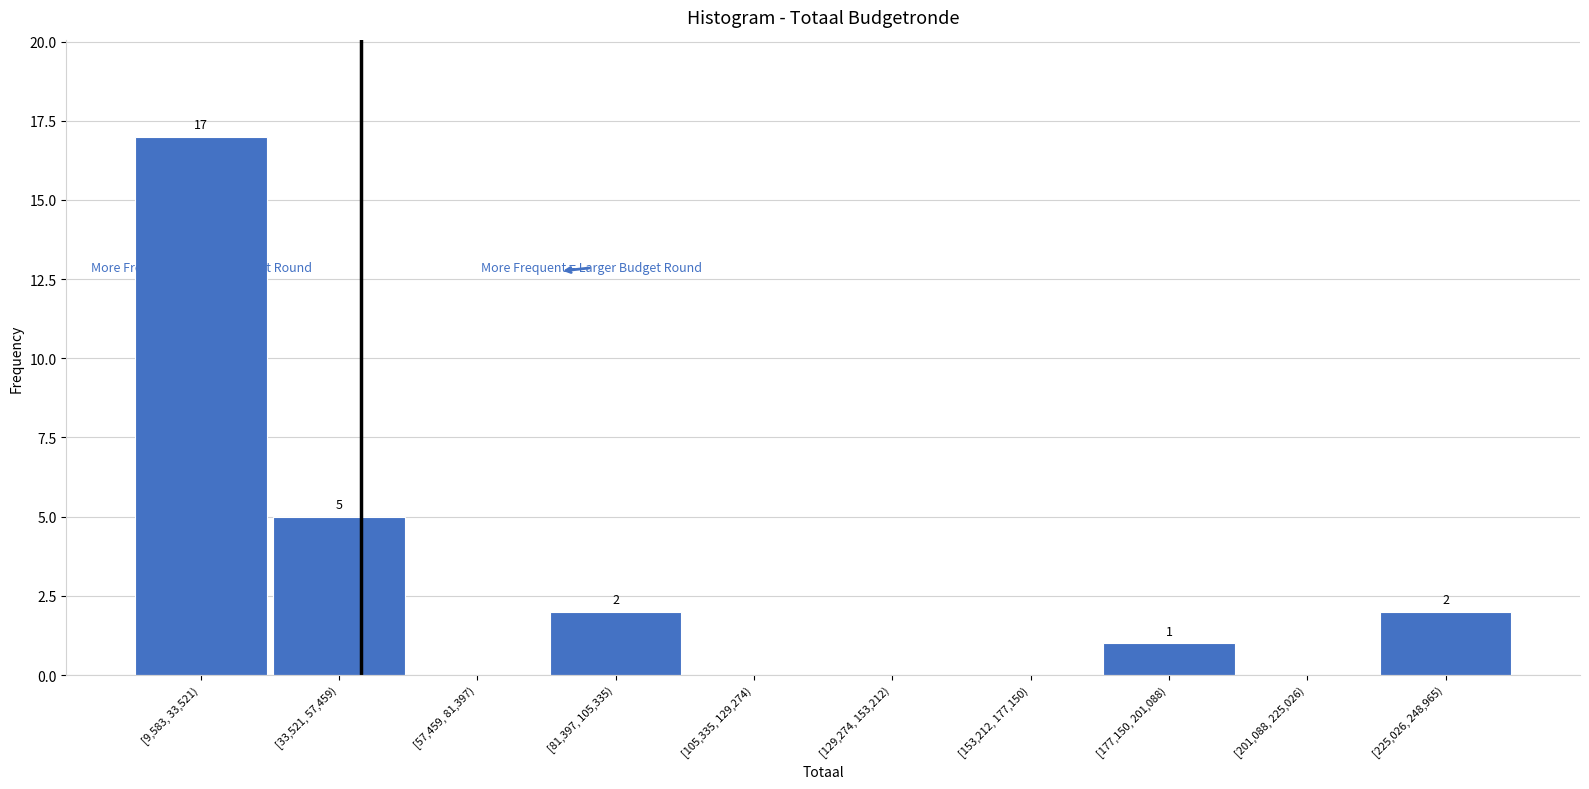

Reading right to left, extract all data points from this chart.

[225,026, 248,965)=2	[201,088, 225,026)=0	[177,150, 201,088)=1	[153,212, 177,150)=0	[129,274, 153,212)=0	[105,335, 129,274)=0	[81,397, 105,335)=2	[57,459, 81,397)=0	[33,521, 57,459)=5	[9,583, 33,521)=17